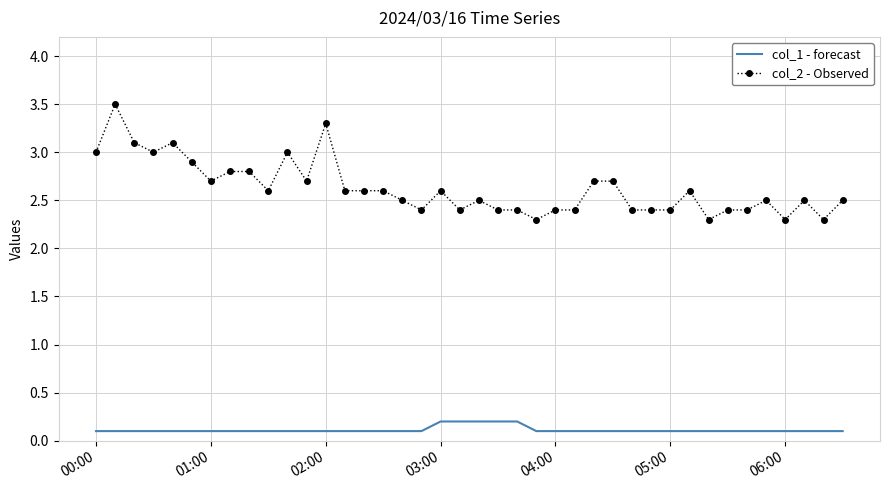

True or false: col_1 - forecast and col_2 - Observed intersect in this chart.

False